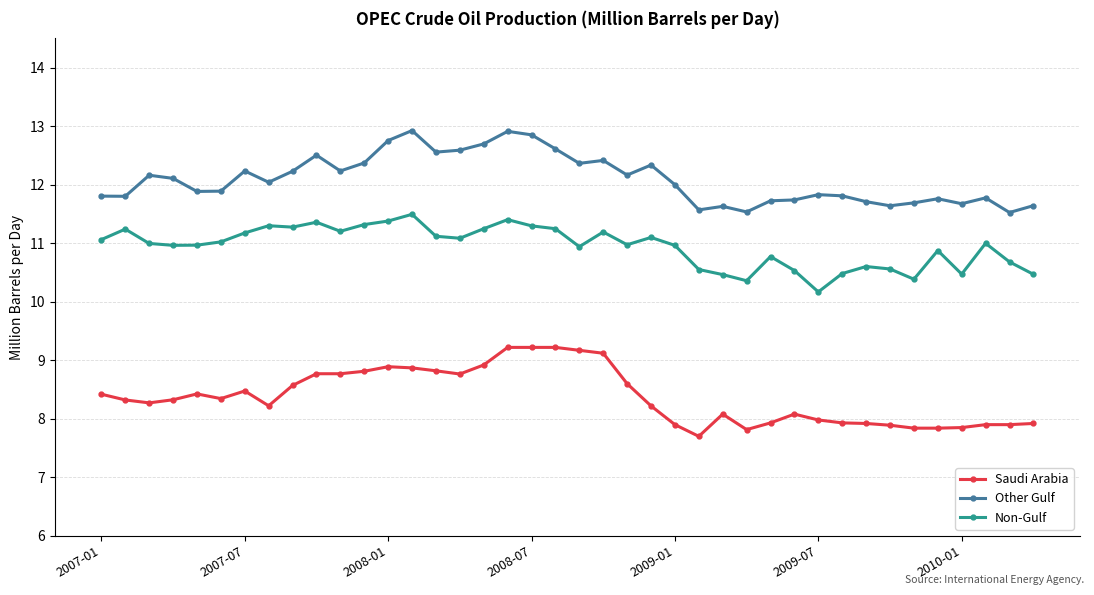

List the series in order of their overall mean, lowest first.

Saudi Arabia, Non-Gulf, Other Gulf